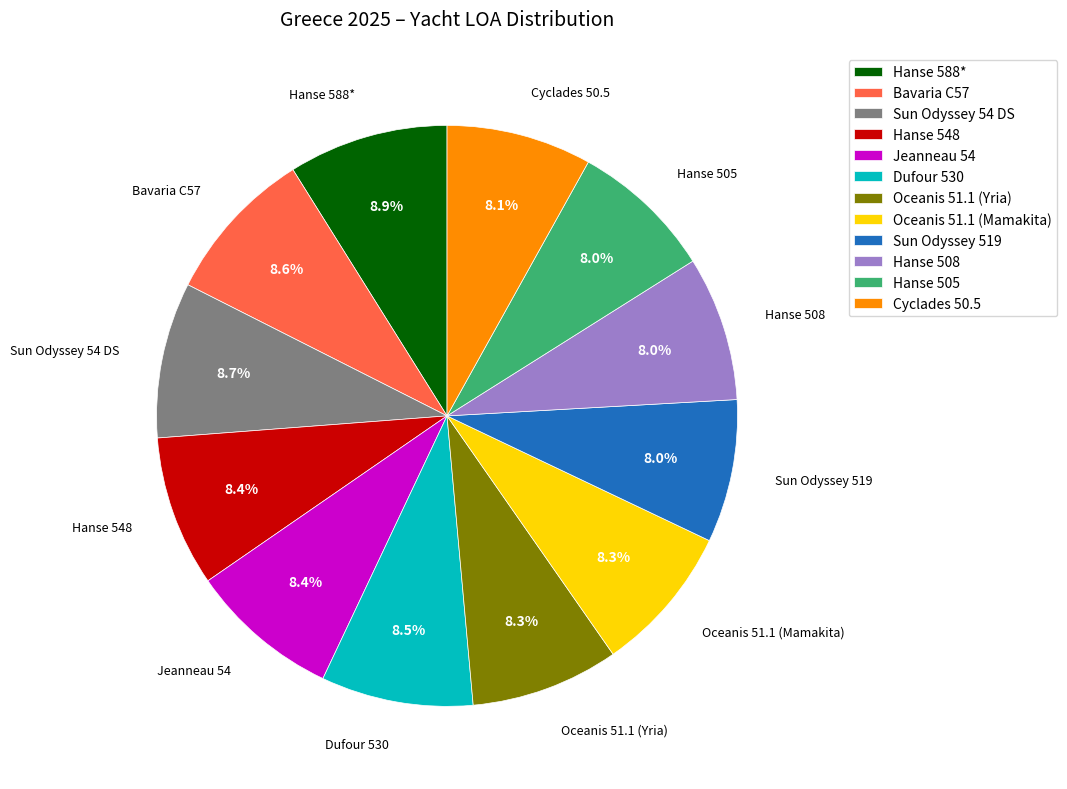

What is the total percentage of Hanse 548 and Hanse 588*?

17.3%